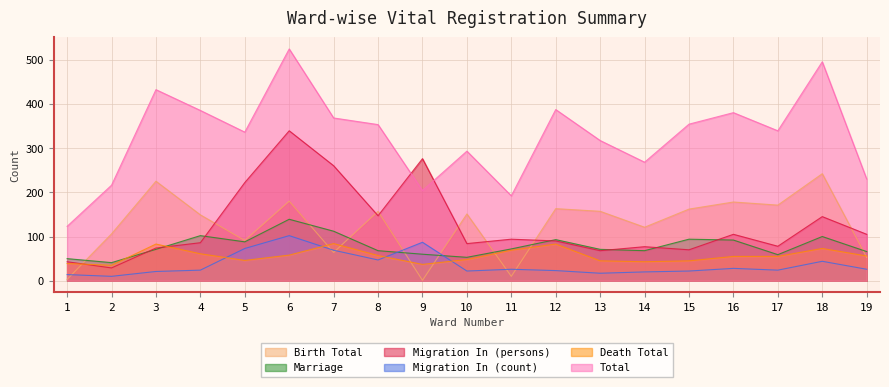

How many lines are shown in the chart?

6